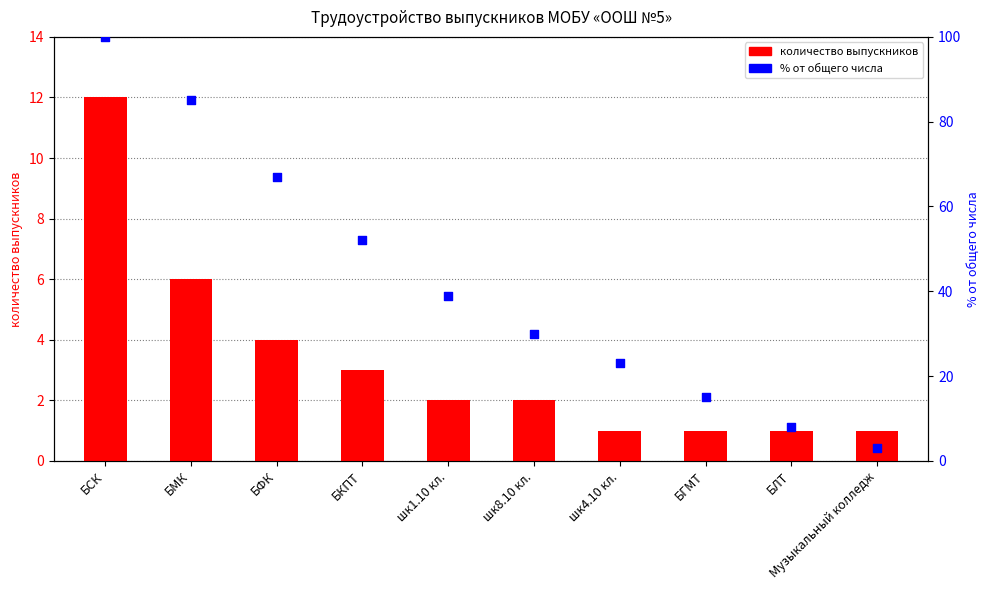

At which category is the sum across all series the highest?

БСК